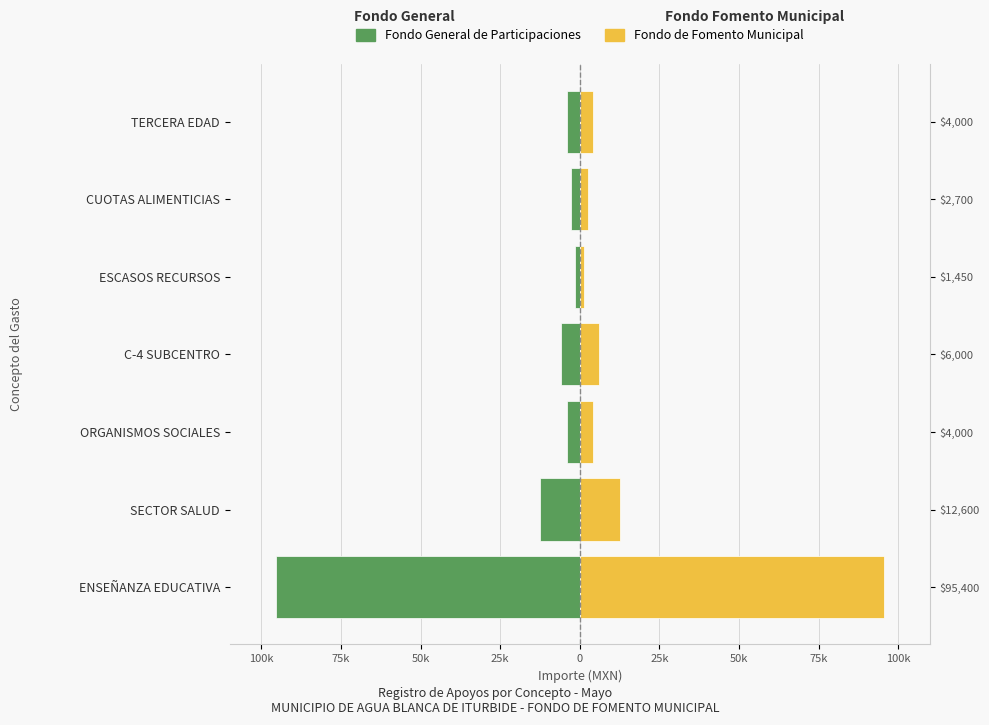

What are all the series names shown in the legend?

Fondo General de Participaciones, Fondo de Fomento Municipal